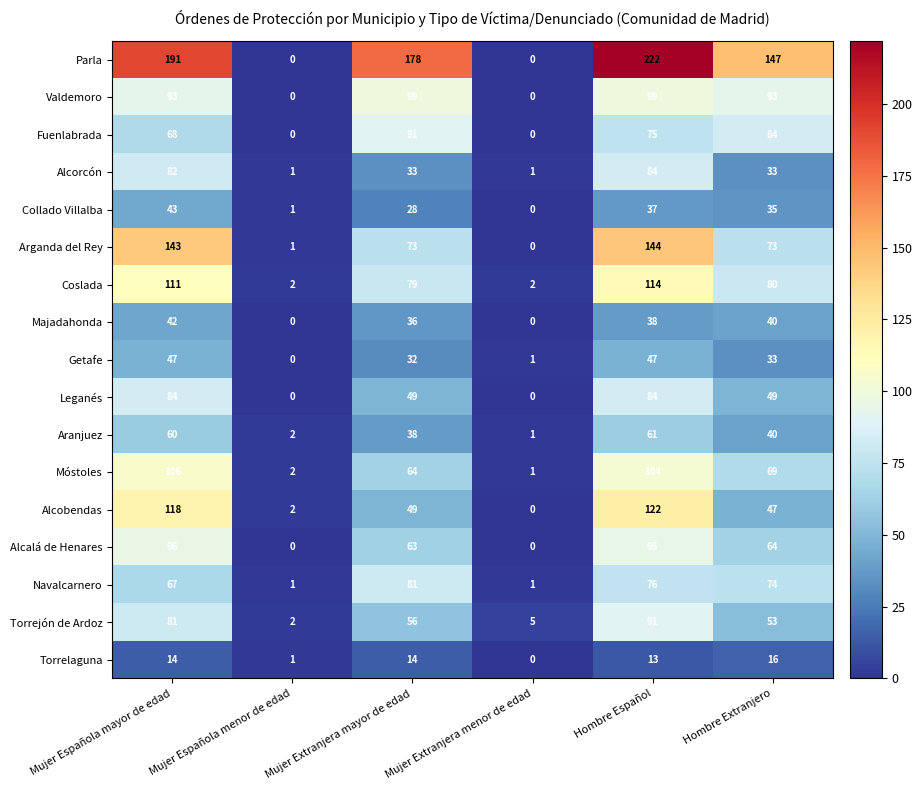

What is the greatest value displayed?

222